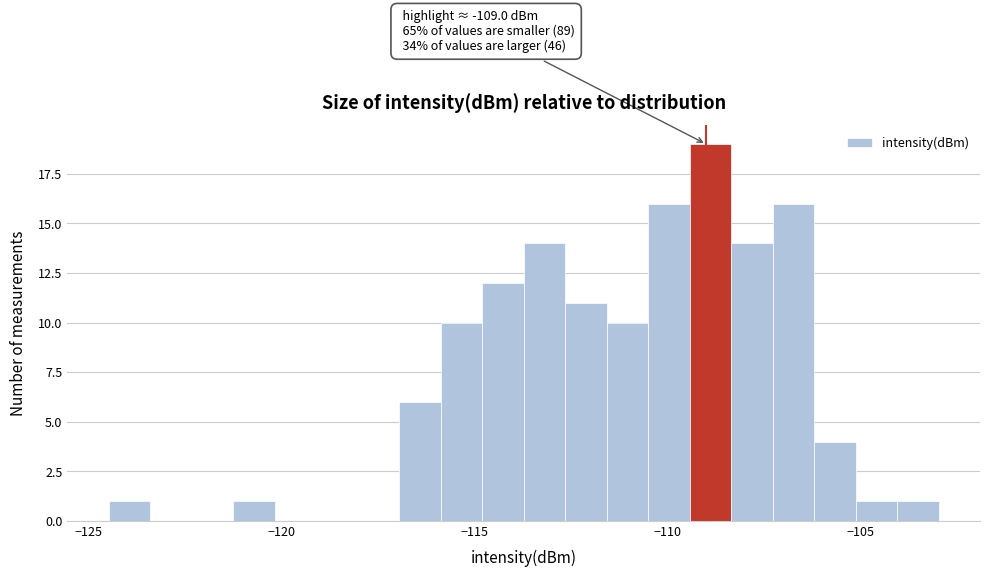

Around what value on the x-axis is the tallest bar? Give the approximate position of its centre, as read against the axis.

-109.0